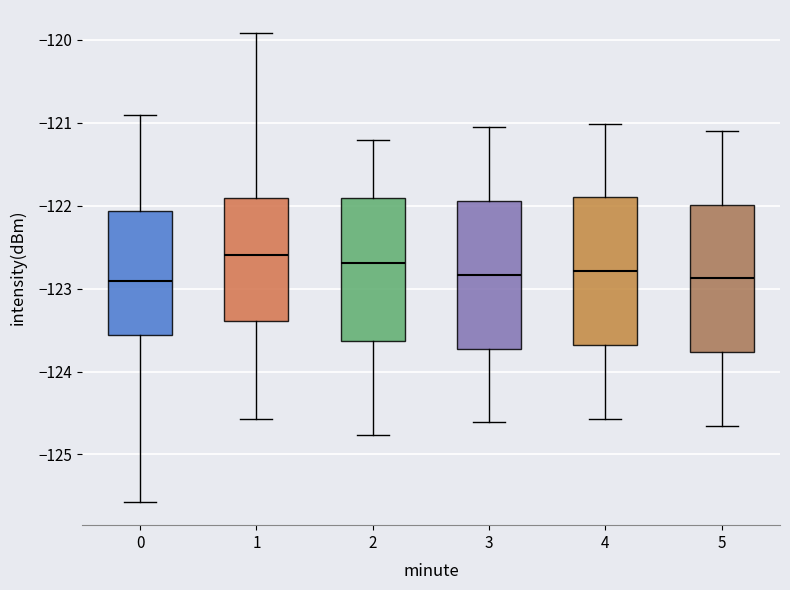

Reading left to right, transcribe this box plot: for each box, give where its median line is, the range the box spans, and where its two whiskers end, as read against the y-axis. The values are not printed on the chart, so give them approximately, as read against the axis.

0: median -122.9, box -123.6 to -122.1, whiskers -125.6 to -120.9
1: median -122.6, box -123.4 to -121.9, whiskers -124.6 to -119.9
2: median -122.7, box -123.6 to -121.9, whiskers -124.8 to -121.2
3: median -122.8, box -123.7 to -121.9, whiskers -124.6 to -121.1
4: median -122.8, box -123.7 to -121.9, whiskers -124.6 to -121.0
5: median -122.9, box -123.8 to -122.0, whiskers -124.7 to -121.1